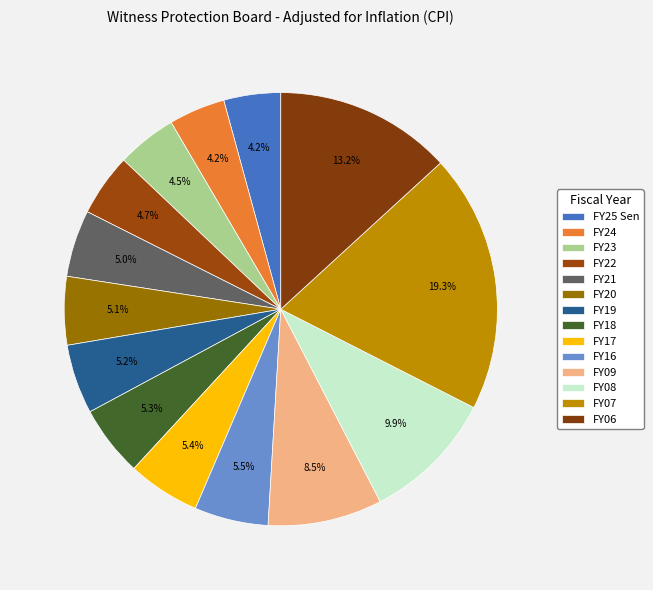

Does FY23 represent more than half of the total?

No